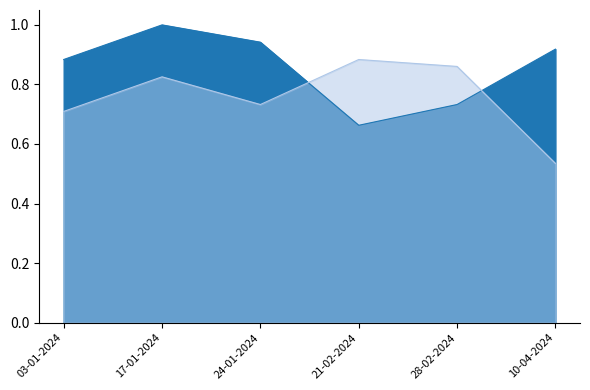

What is the label of the 4th point from the left?

21-02-2024